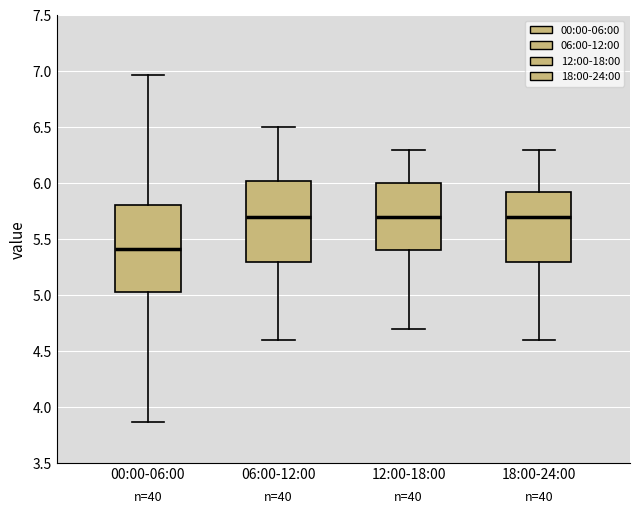

Where does the lower whisker of the box for 06:00-12:00 end on the y-axis? The values are not printed on the chart, so give them approximately, as read against the axis.

4.60